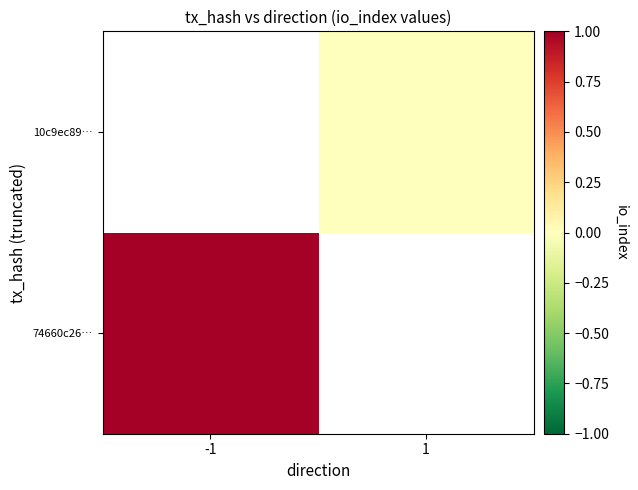

Rank the series by their maximum value, from lowest to highest.

74660c26…, 10c9ec89…